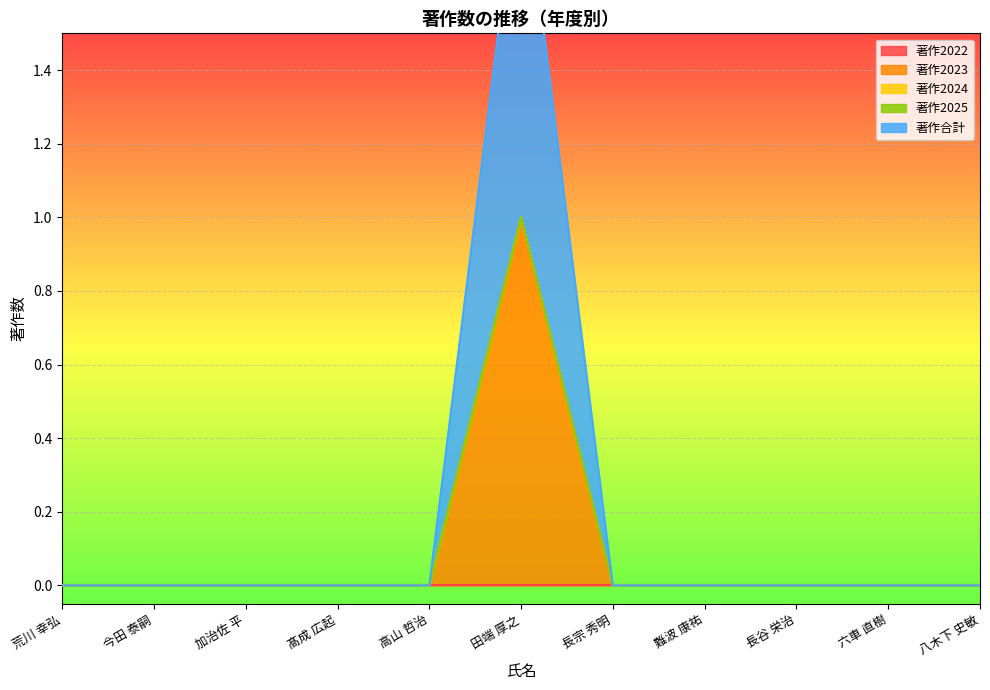

What are all the series names shown in the legend?

著作2022, 著作2023, 著作2024, 著作2025, 著作合計